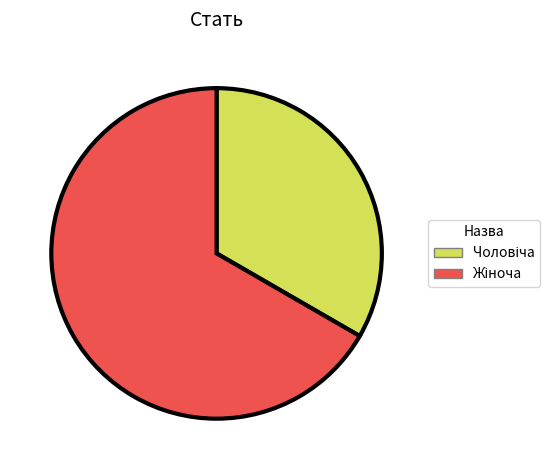

Is there any slice that represents more than half of the pie?

Yes